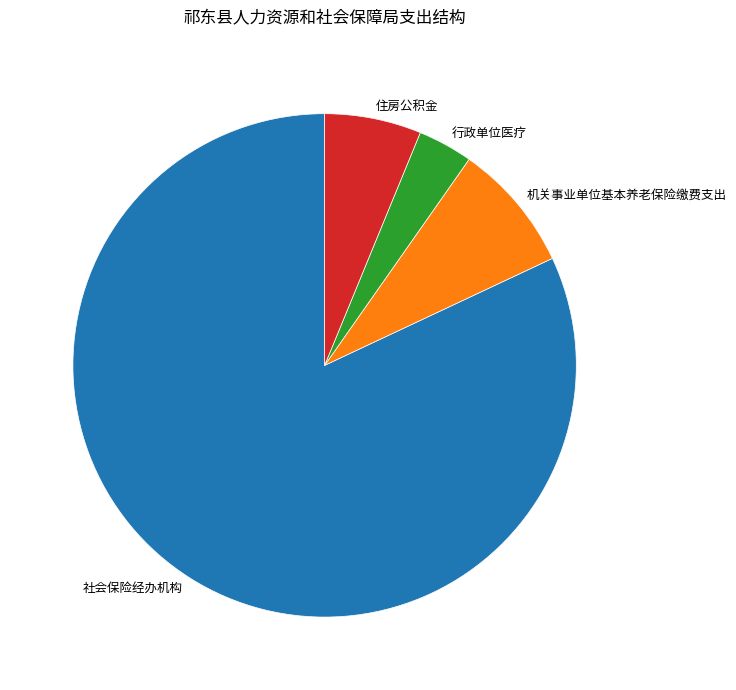

Between 行政单位医疗 and 住房公积金, which is larger?

住房公积金